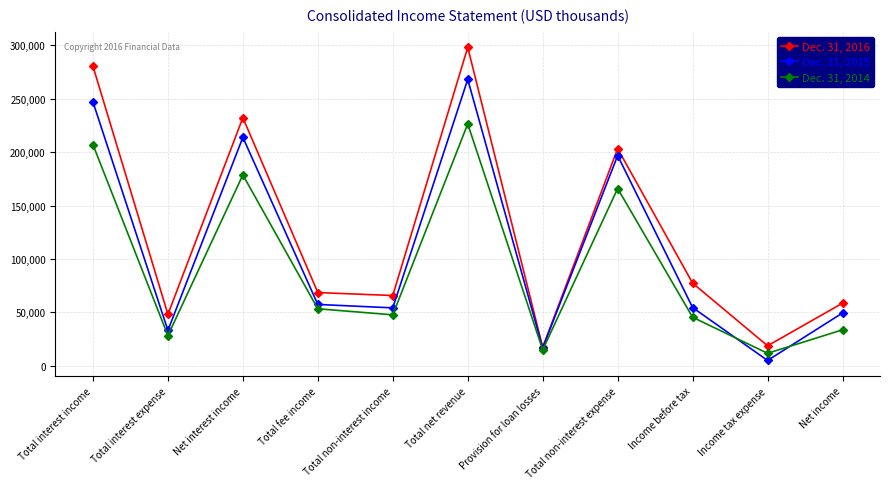

How many data points does each series have?

11